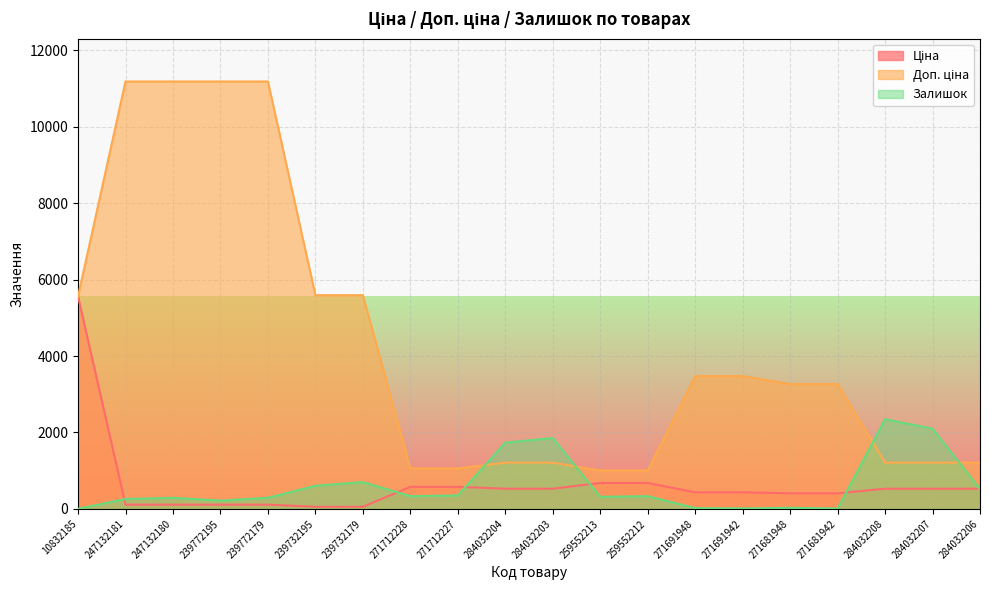

What position from the left is 271712228?

8